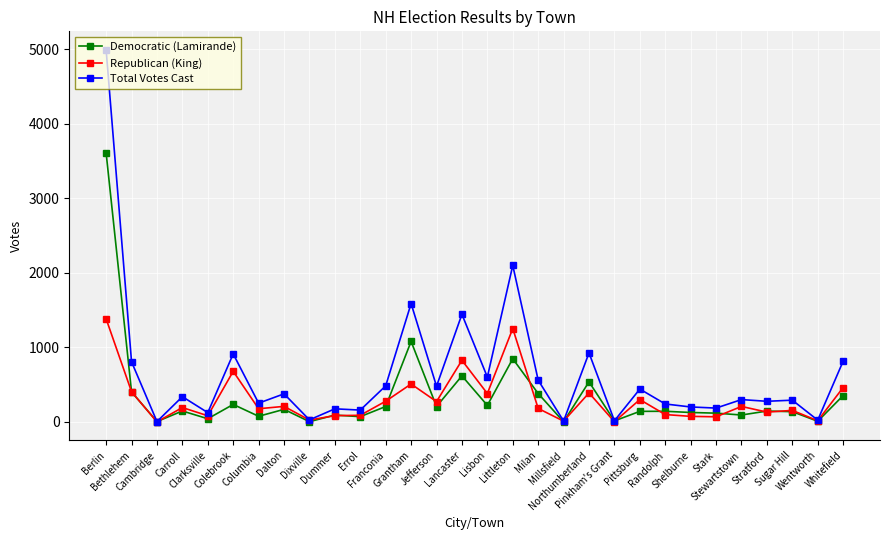

What position from the left is Pinkham's Grant?

21